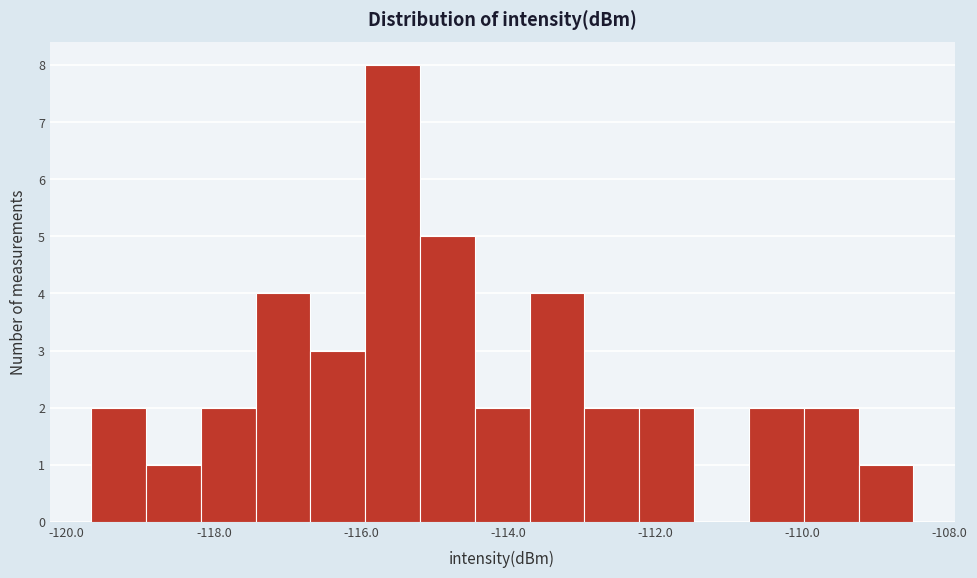

Around what value on the x-axis is the tallest bar? Give the approximate position of its centre, as read against the axis.

-115.6